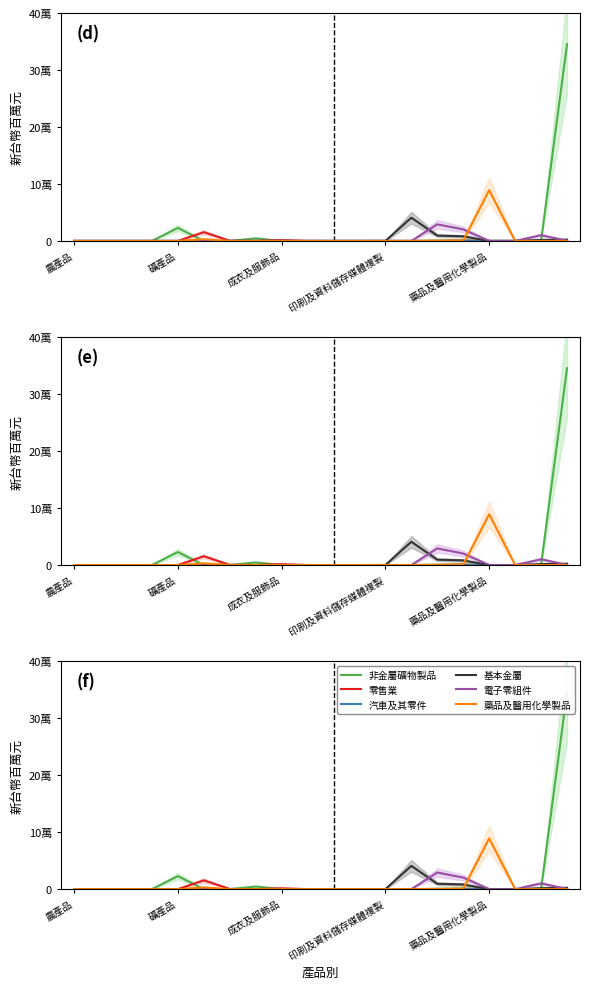

After their last crossing, which series has the higher values: 非金屬礦物製品 or 基本金屬?

非金屬礦物製品